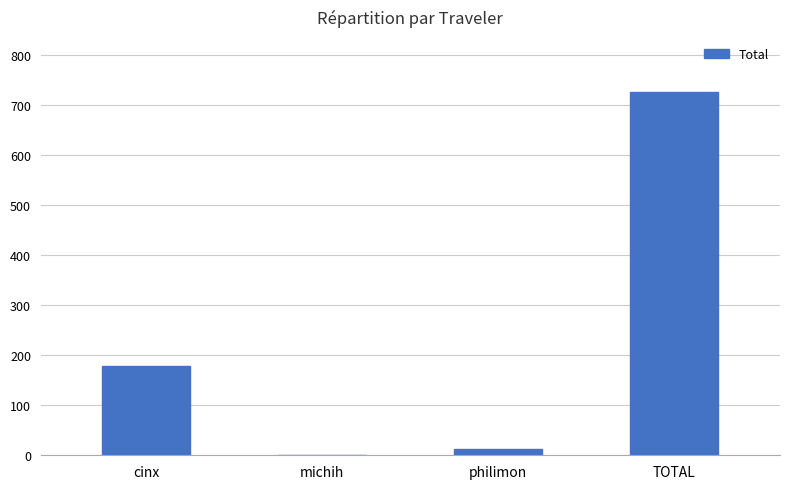

Is it true that the value at cinx is 280.8?

False